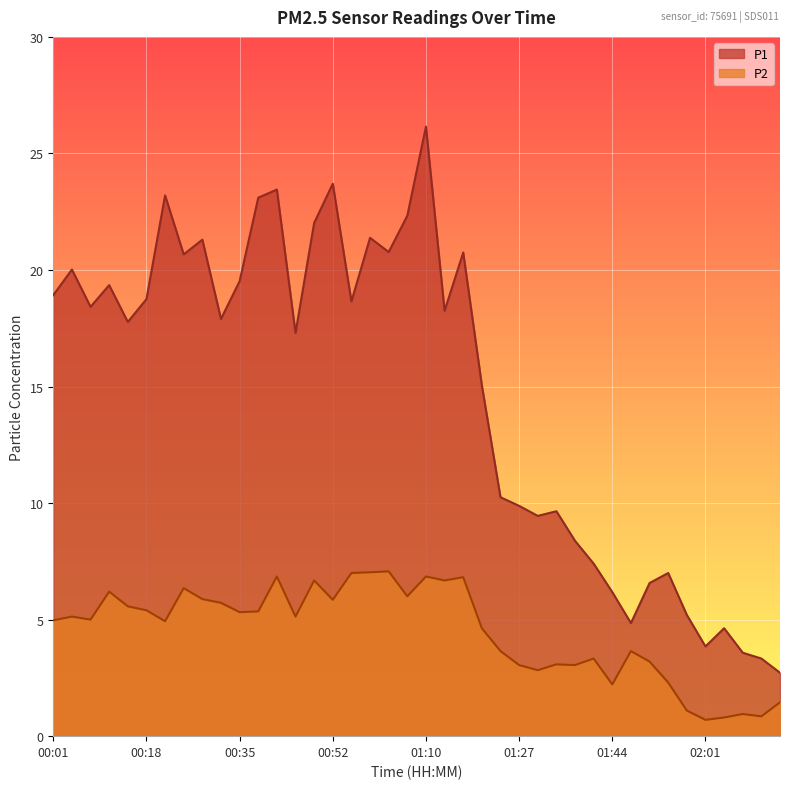

How many data points in P1 are less than 18?

20